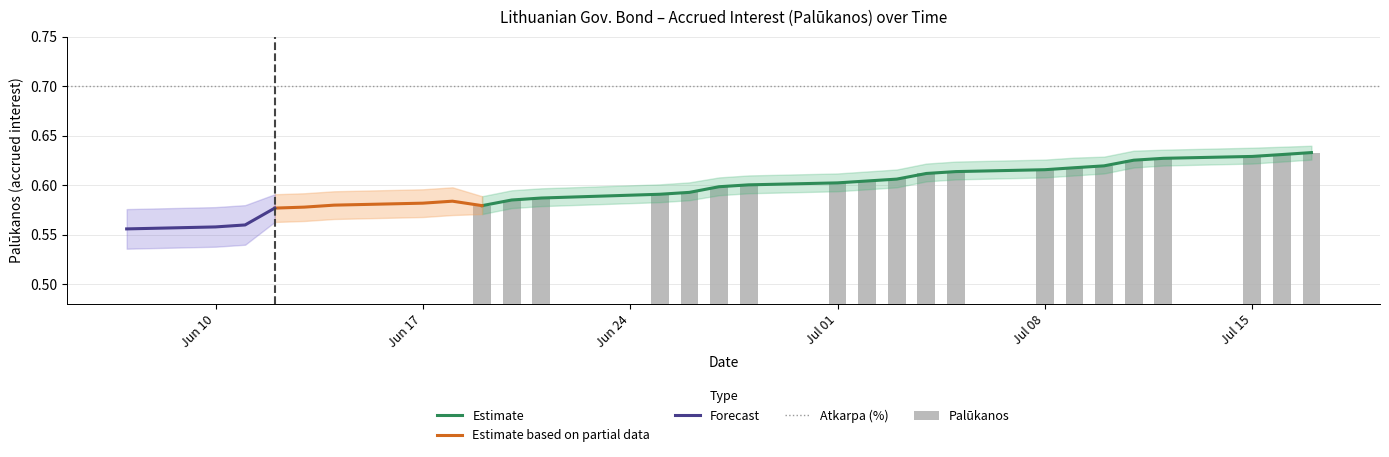

What is the minimum value shown in the chart?

0.6